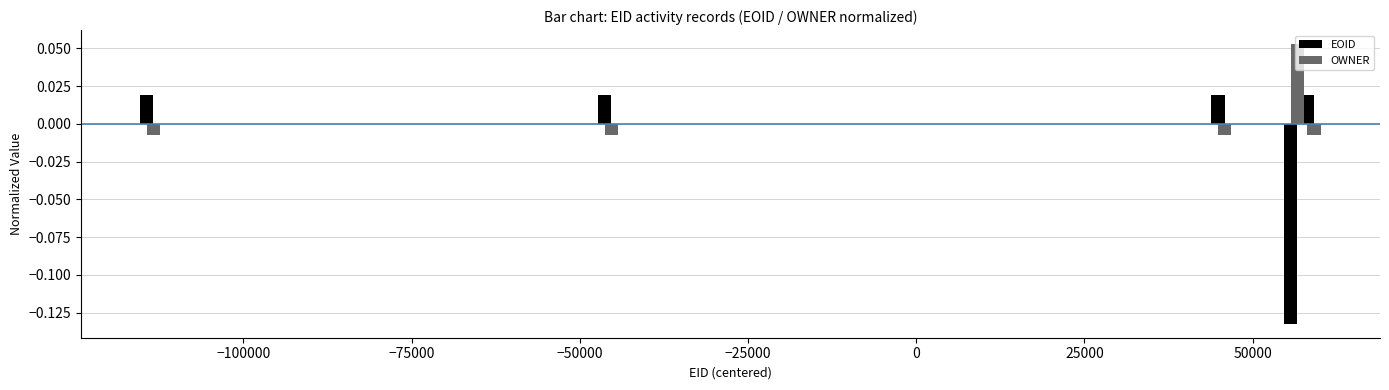

What are all the series names shown in the legend?

EOID, OWNER